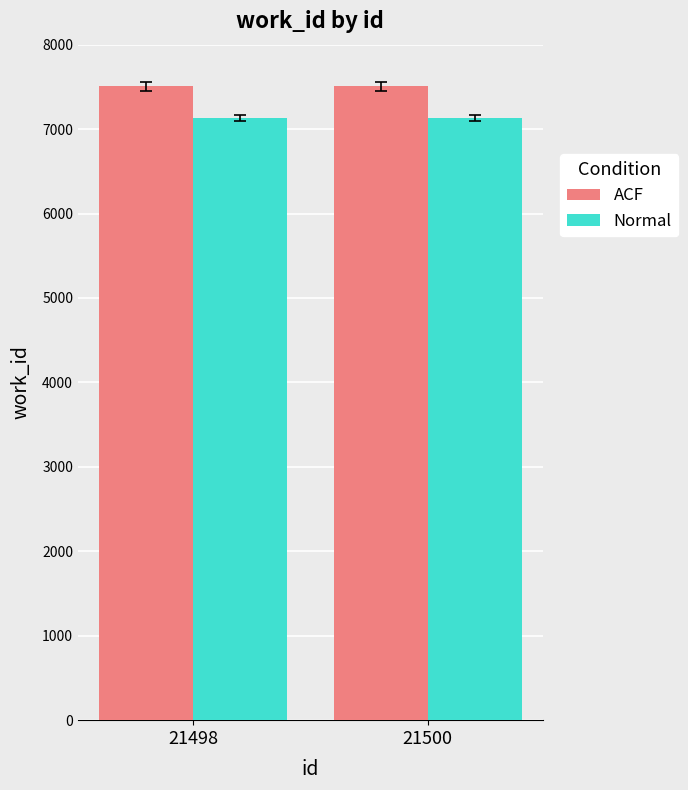

Is the value of Normal at 21500 greater than the value of ACF at 21500?

No